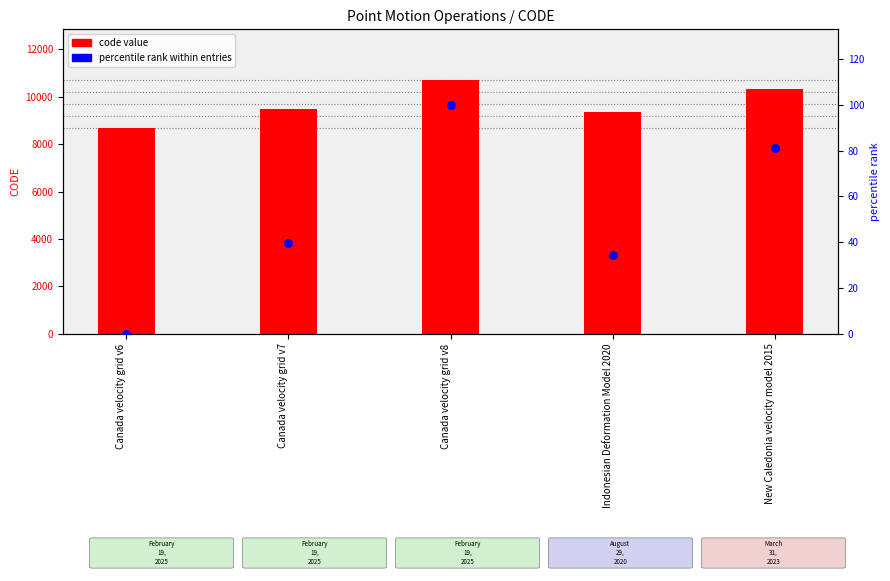

Is the value of percentile rank within entries at Canada velocity grid v6 greater than the value of code value at New Caledonia velocity model 2015?

No